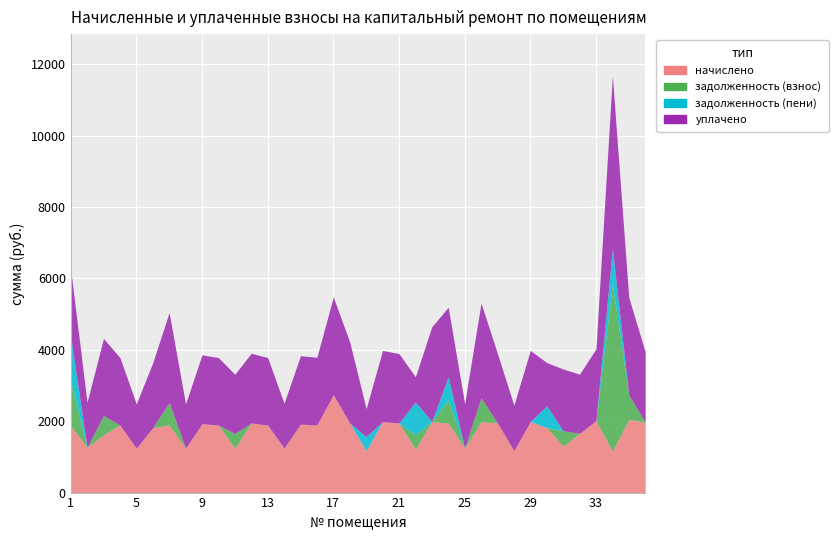

After their last crossing, which series has the higher values: начислено or задолженность (взнос)?

начислено